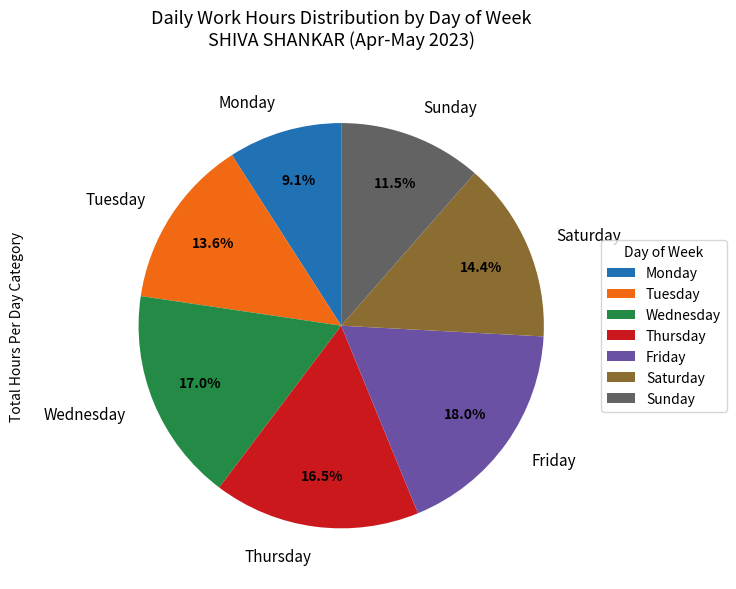

Which slice is the smallest?

Monday